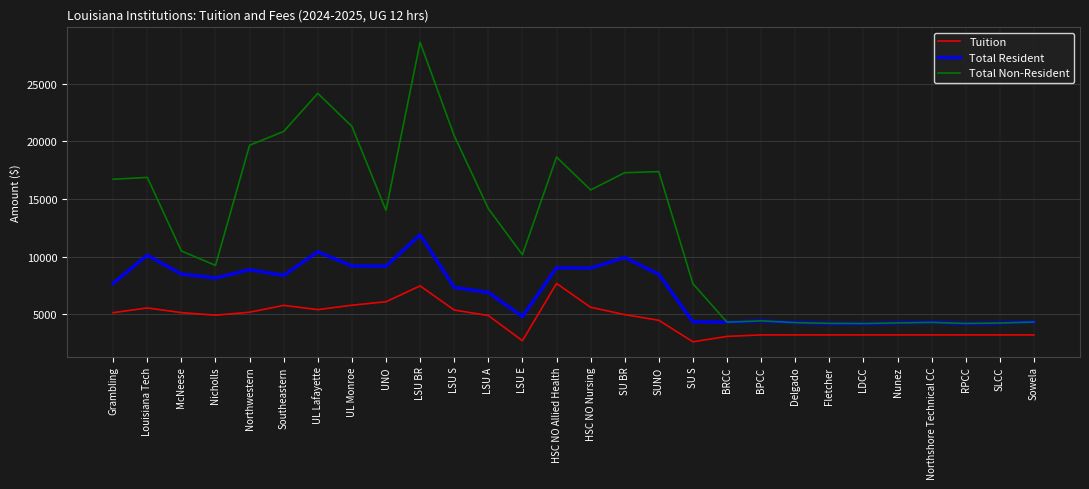

What is the sum of the Tuition values at HSC NO Allied Health and BPCC?

10887.4